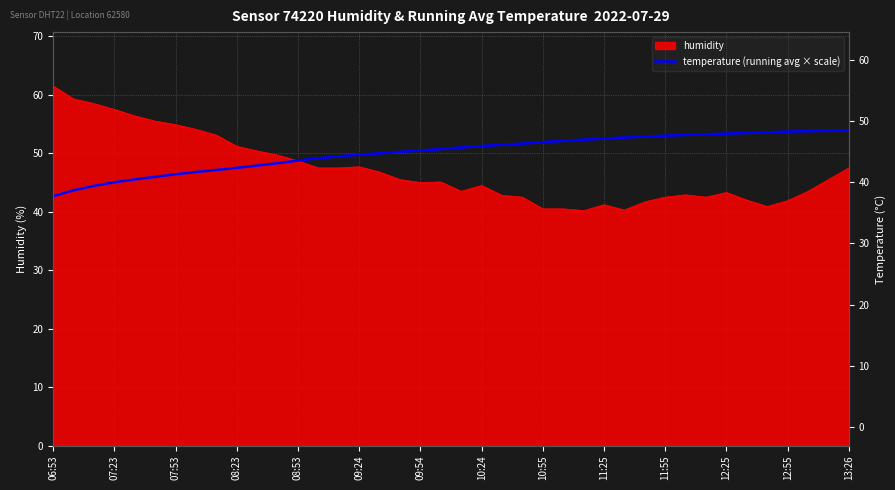

Between 21 and 35, which is larger?

35